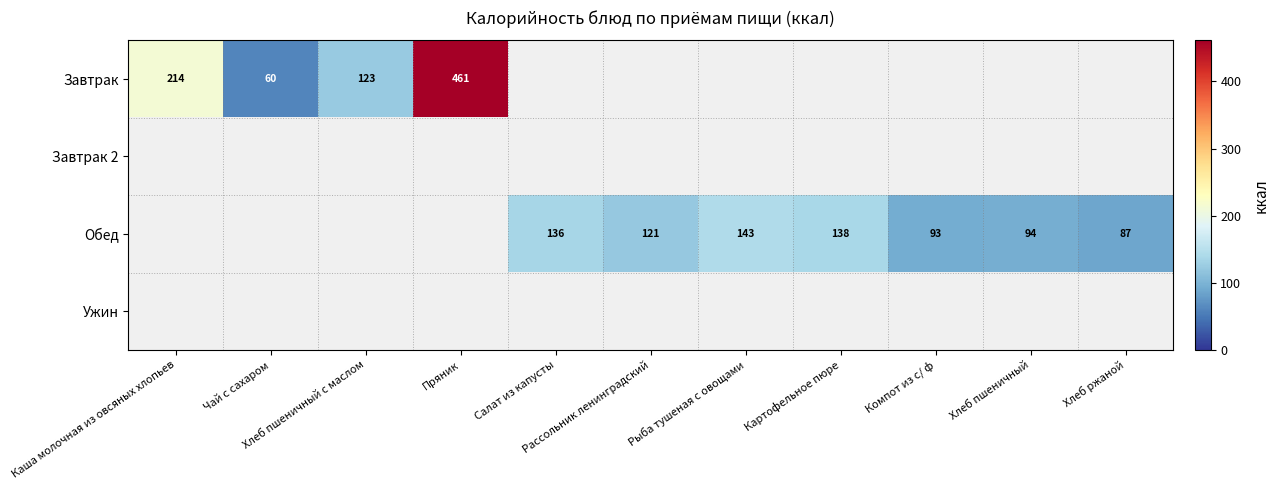

List the series in order of their overall mean, lowest first.

Завтрак, Завтрак 2, Обед, Ужин